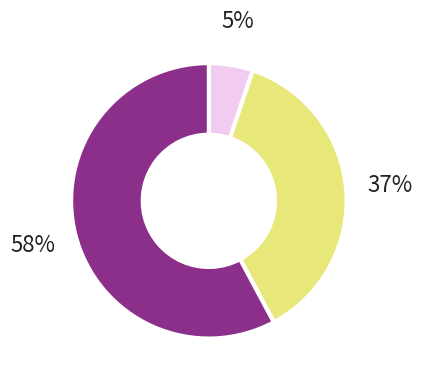

Does any single category account for the majority?

Yes